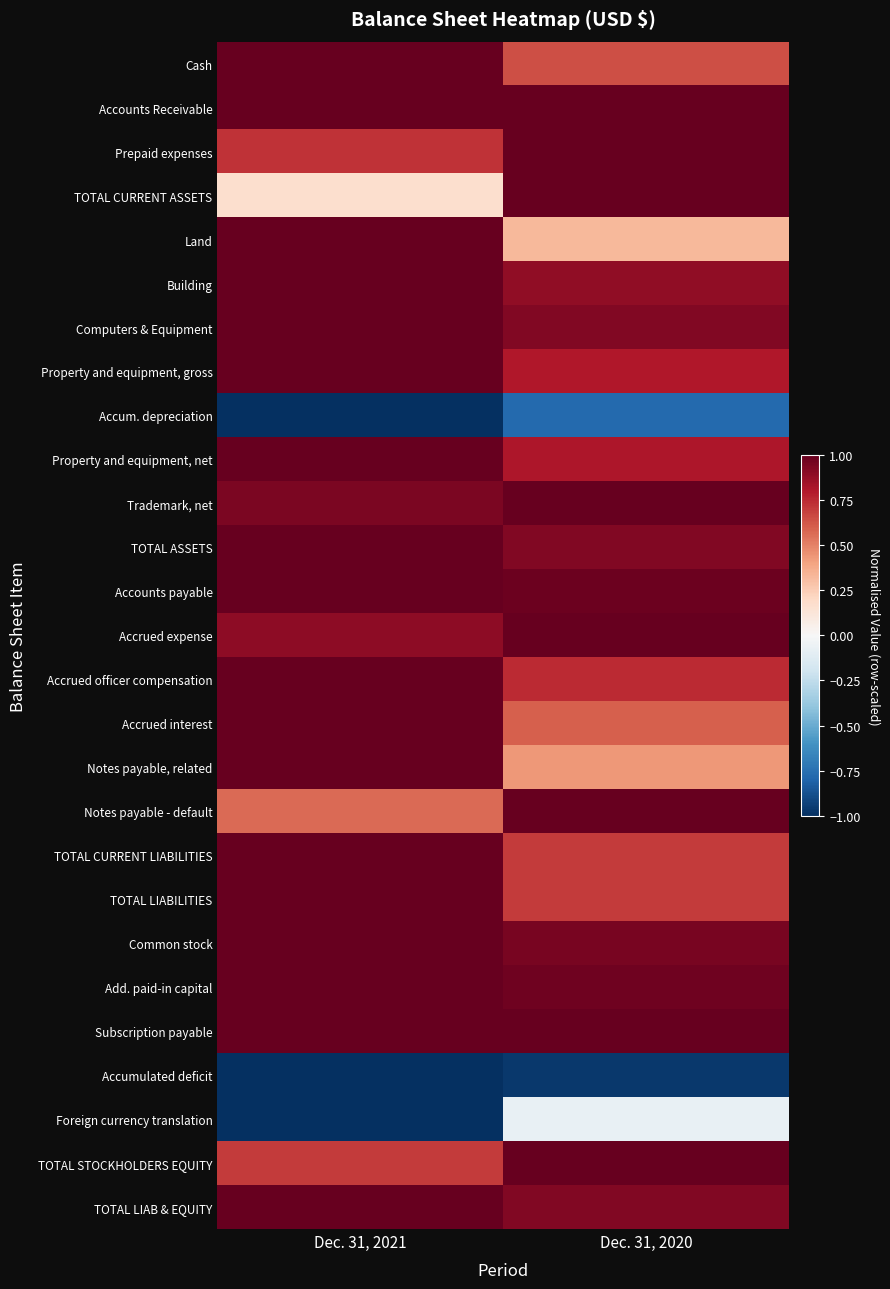

Reading left to right, list all the values displayed in this chart.

Cash: Dec. 31, 2021=1.0	Dec. 31, 2020=0.6
Accounts Receivable: Dec. 31, 2021=1.0	Dec. 31, 2020=1.0
Prepaid expenses: Dec. 31, 2021=0.7	Dec. 31, 2020=1.0
TOTAL CURRENT ASSETS: Dec. 31, 2021=0.2	Dec. 31, 2020=1.0
Land: Dec. 31, 2021=1.0	Dec. 31, 2020=0.3
Building: Dec. 31, 2021=1.0	Dec. 31, 2020=0.9
Computers & Equipment: Dec. 31, 2021=1.0	Dec. 31, 2020=0.9
Property and equipment, gross: Dec. 31, 2021=1.0	Dec. 31, 2020=0.8
Accum. depreciation: Dec. 31, 2021=-1.0	Dec. 31, 2020=-0.8
Property and equipment, net: Dec. 31, 2021=1.0	Dec. 31, 2020=0.8
Trademark, net: Dec. 31, 2021=0.9	Dec. 31, 2020=1.0
TOTAL ASSETS: Dec. 31, 2021=1.0	Dec. 31, 2020=0.9
Accounts payable: Dec. 31, 2021=1.0	Dec. 31, 2020=1.0
Accrued expense: Dec. 31, 2021=0.9	Dec. 31, 2020=1.0
Accrued officer compensation: Dec. 31, 2021=1.0	Dec. 31, 2020=0.7
Accrued interest: Dec. 31, 2021=1.0	Dec. 31, 2020=0.6
Notes payable, related: Dec. 31, 2021=1.0	Dec. 31, 2020=0.4
Notes payable - default: Dec. 31, 2021=0.6	Dec. 31, 2020=1.0
TOTAL CURRENT LIABILITIES: Dec. 31, 2021=1.0	Dec. 31, 2020=0.7
TOTAL LIABILITIES: Dec. 31, 2021=1.0	Dec. 31, 2020=0.7
Common stock: Dec. 31, 2021=1.0	Dec. 31, 2020=1.0
Add. paid-in capital: Dec. 31, 2021=1.0	Dec. 31, 2020=1.0
Subscription payable: Dec. 31, 2021=1.0	Dec. 31, 2020=1.0
Accumulated deficit: Dec. 31, 2021=-1.0	Dec. 31, 2020=-1.0
Foreign currency translation: Dec. 31, 2021=-1.0	Dec. 31, 2020=-0.1
TOTAL STOCKHOLDERS EQUITY: Dec. 31, 2021=0.7	Dec. 31, 2020=1.0
TOTAL LIAB & EQUITY: Dec. 31, 2021=1.0	Dec. 31, 2020=0.9